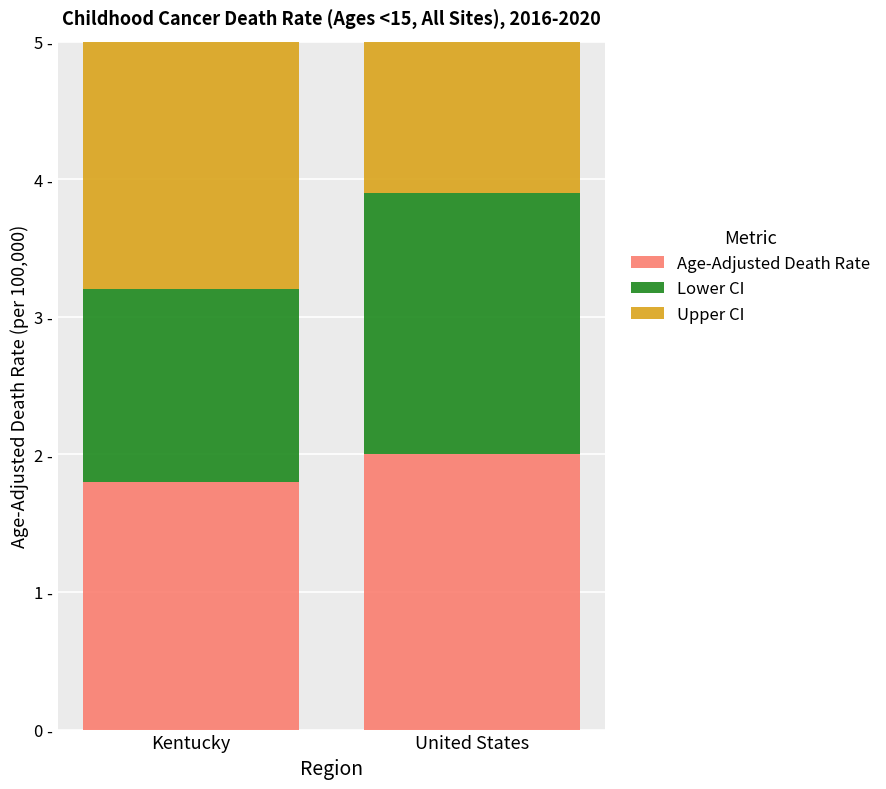

What is the spread (max minus min) of values at Kentucky?

0.9